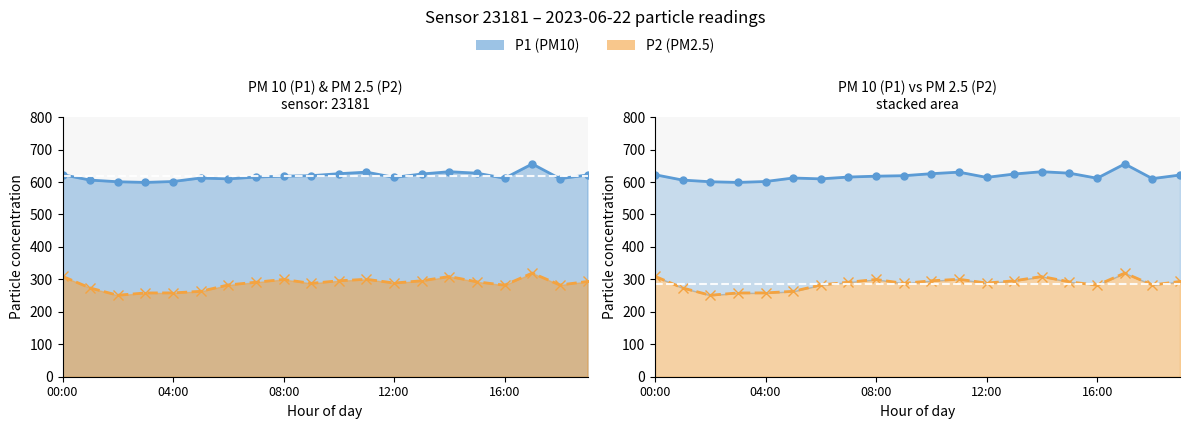

How many data points does each series have?

20